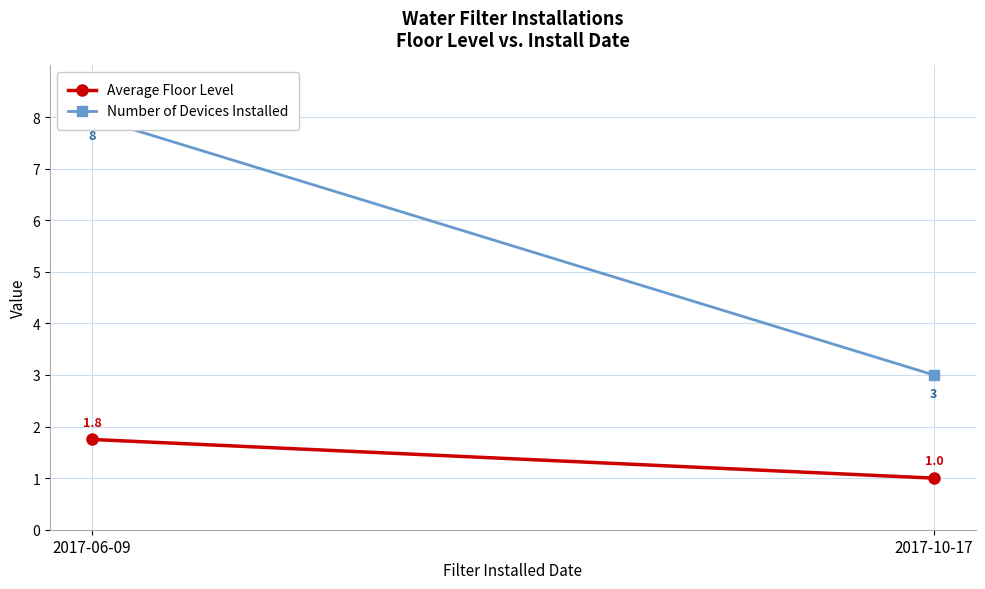

List the series in order of their peak value, lowest first.

Average Floor Level, Number of Devices Installed